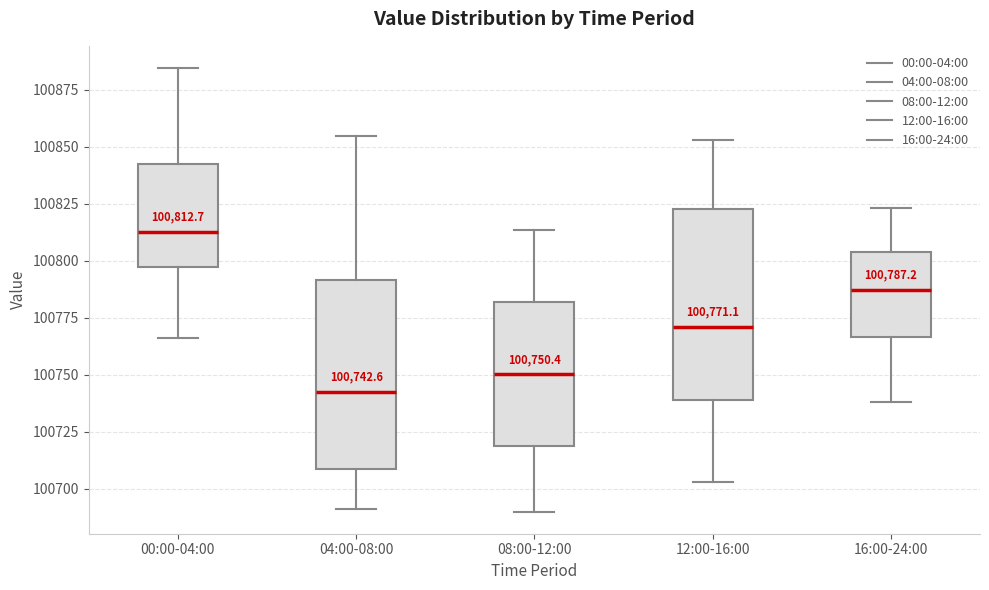

Which box's median line is the lowest?

04:00-08:00